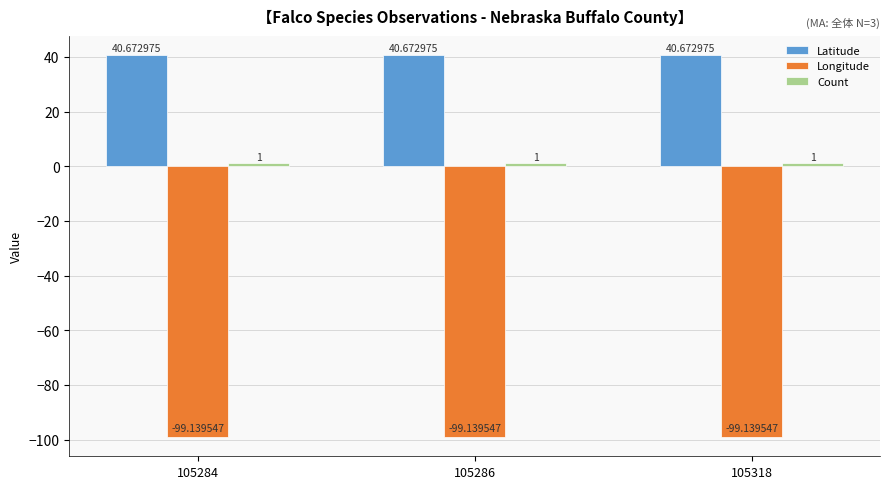

What is the value of the Latitude bar at the 3rd from the left?

40.7